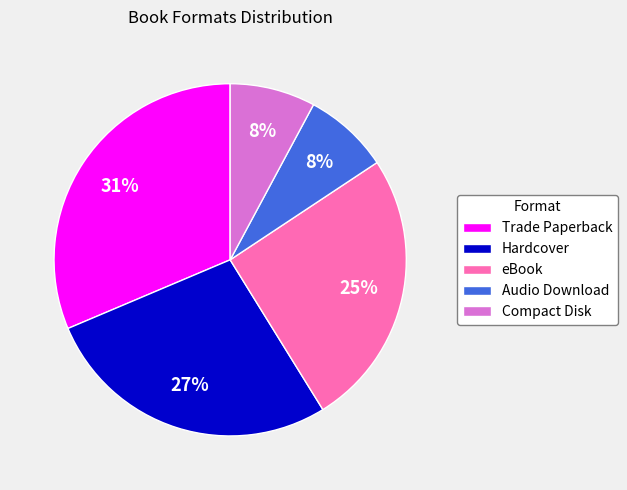

To the nearest percent, what is the average slice percentage?

20%